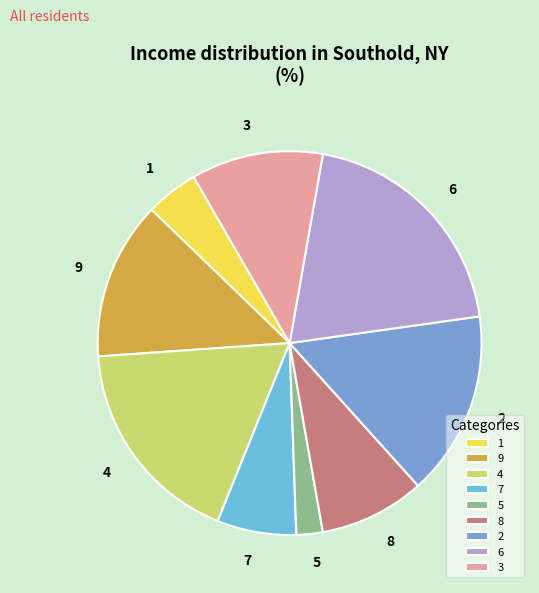

Combined, do 1 and 6 account for over 50%?

No